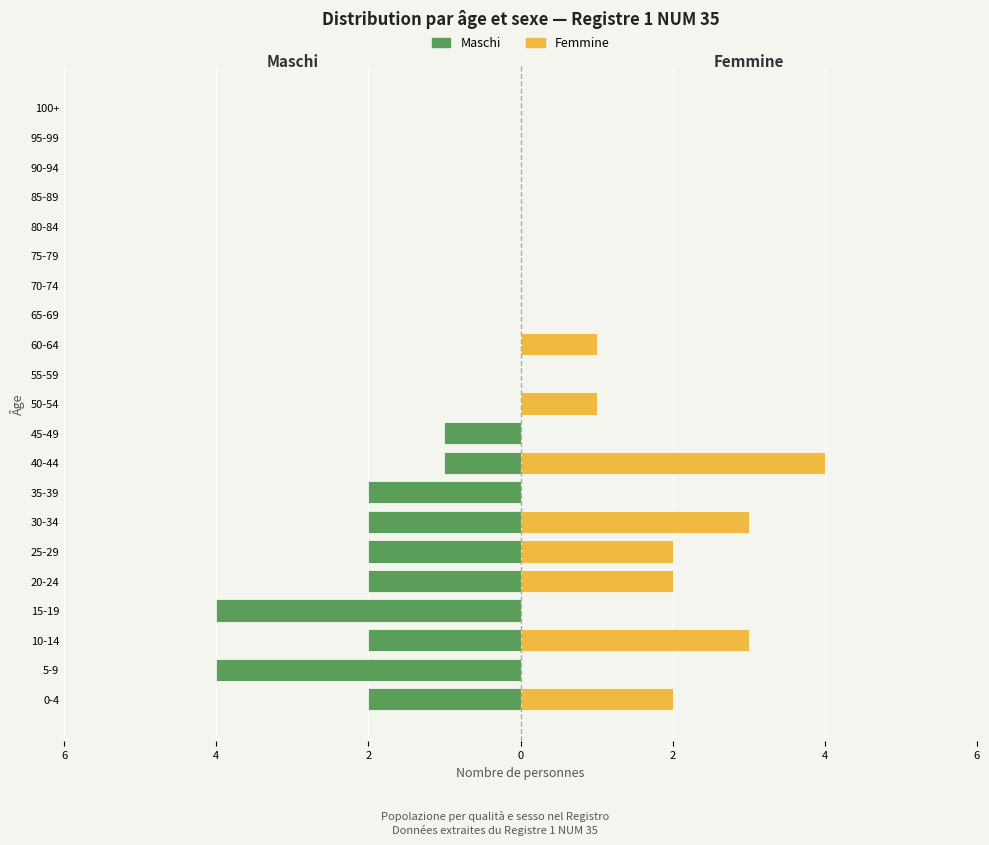

True or false: Maschi has a value of 0 at 55-59.

True